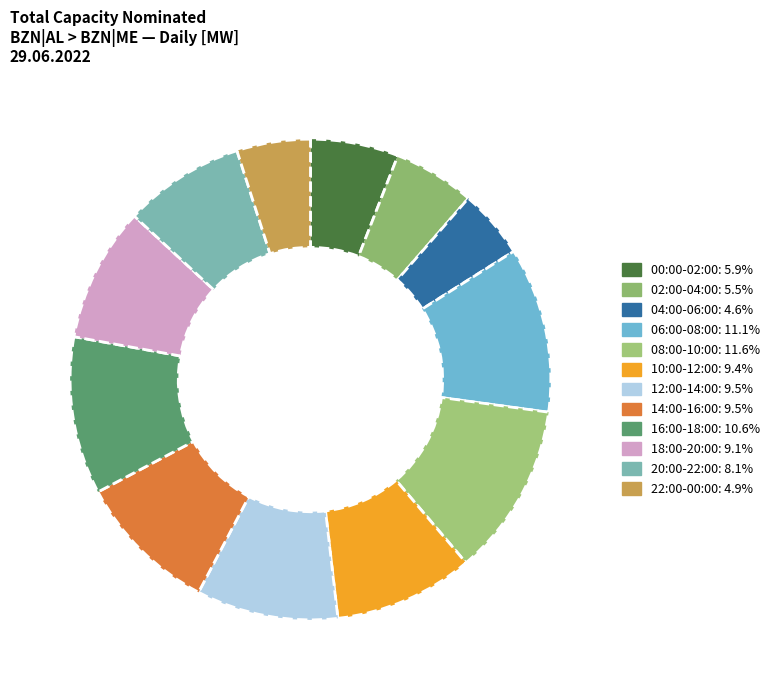

How many slices are in this pie chart?

12